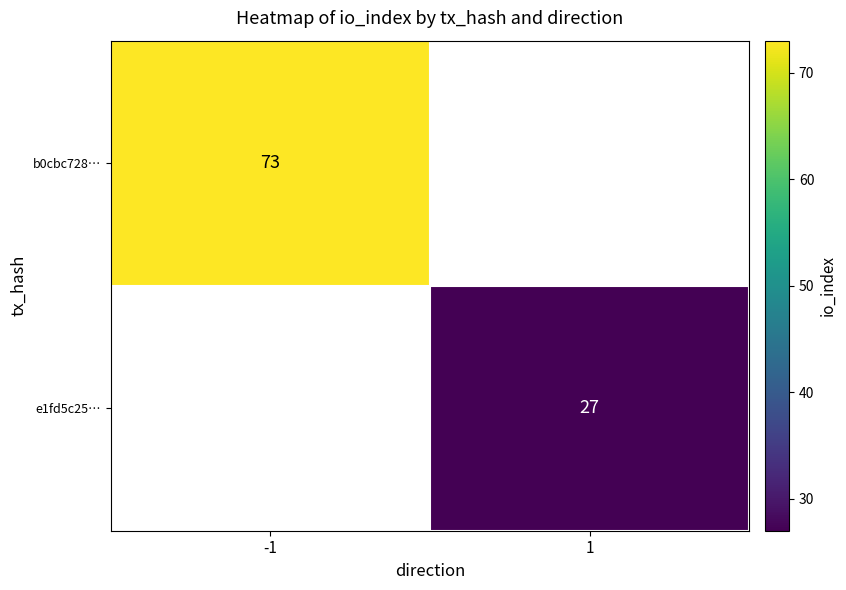

How many data points does each series have?

2